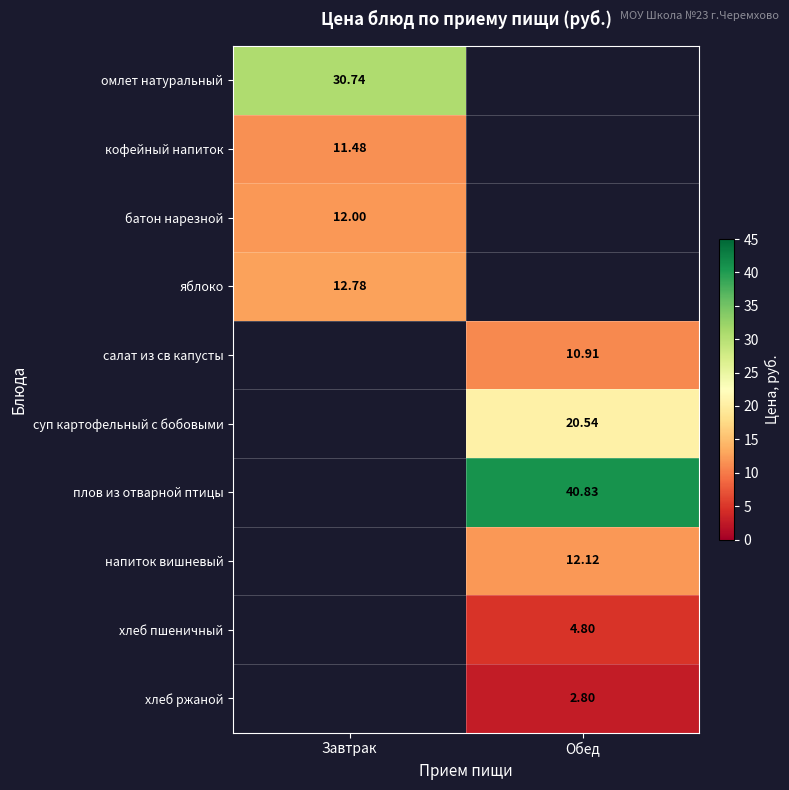

How many values in плов из отварной птицы are above zero?

1